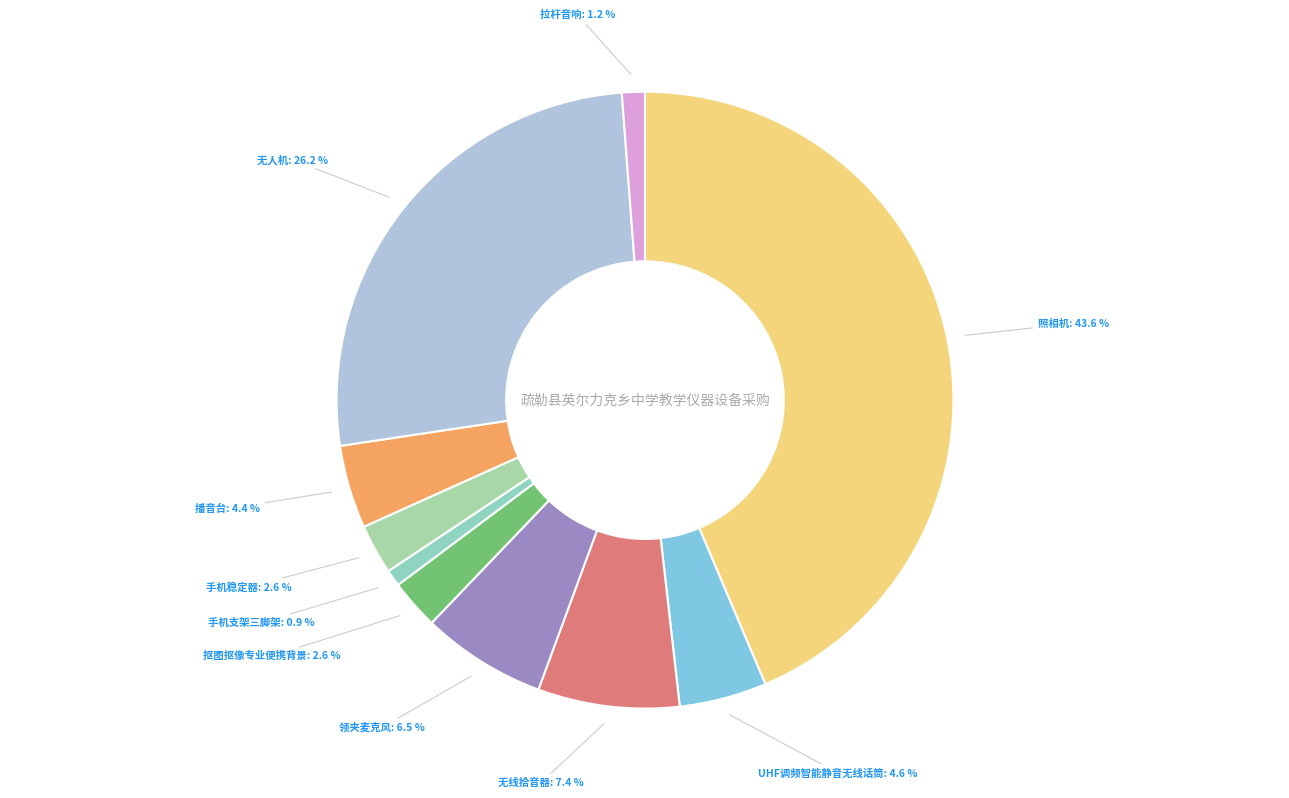

Count the number of slices in the pie.

10